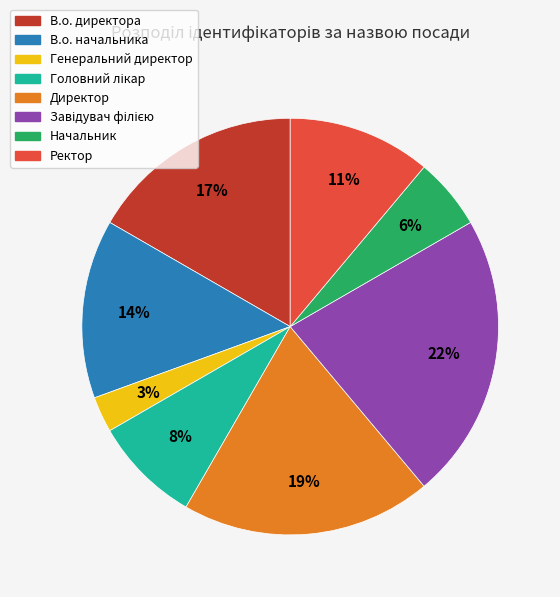

Is the sum of Начальник and Ректор greater than half?

No